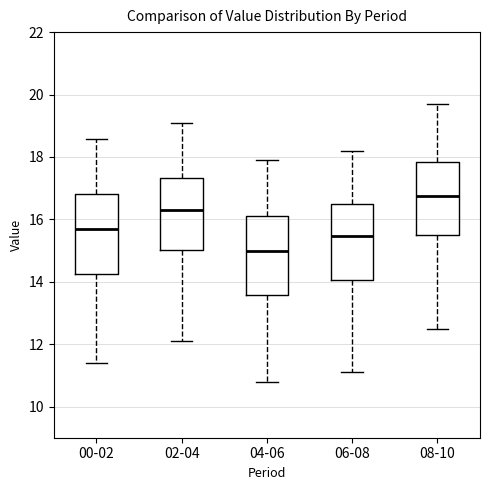

Which box has the lowest median line?

04-06